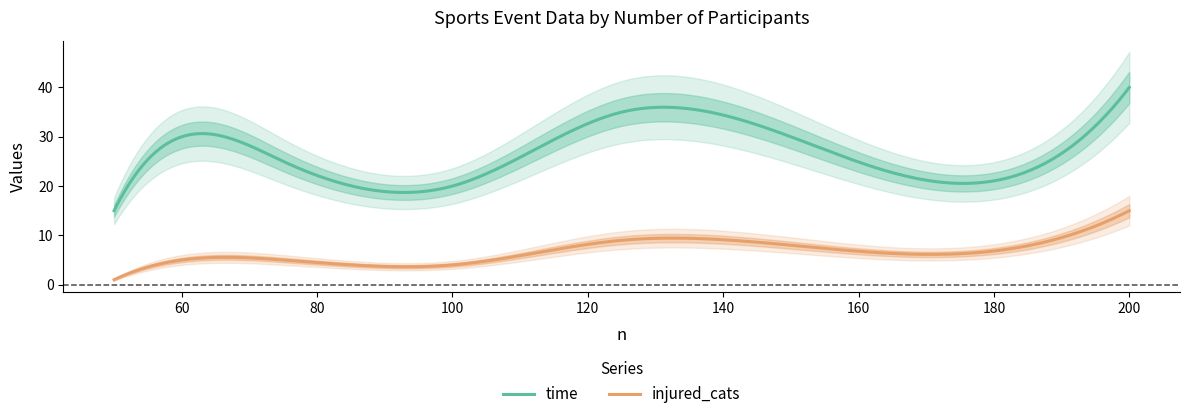

What is the difference between the second highest and minimum values in the injured_cats series?

13.6